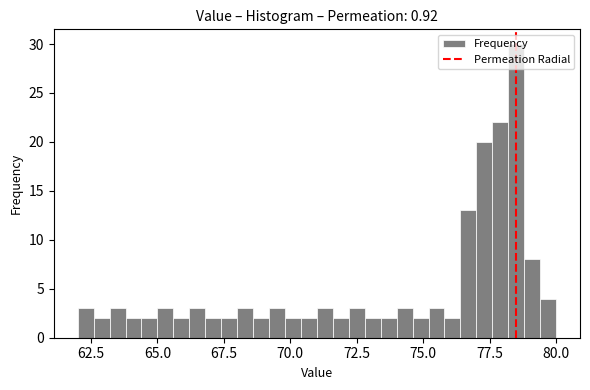

Read against the x-axis, roughly where is the centre of the tallest bar?

78.5